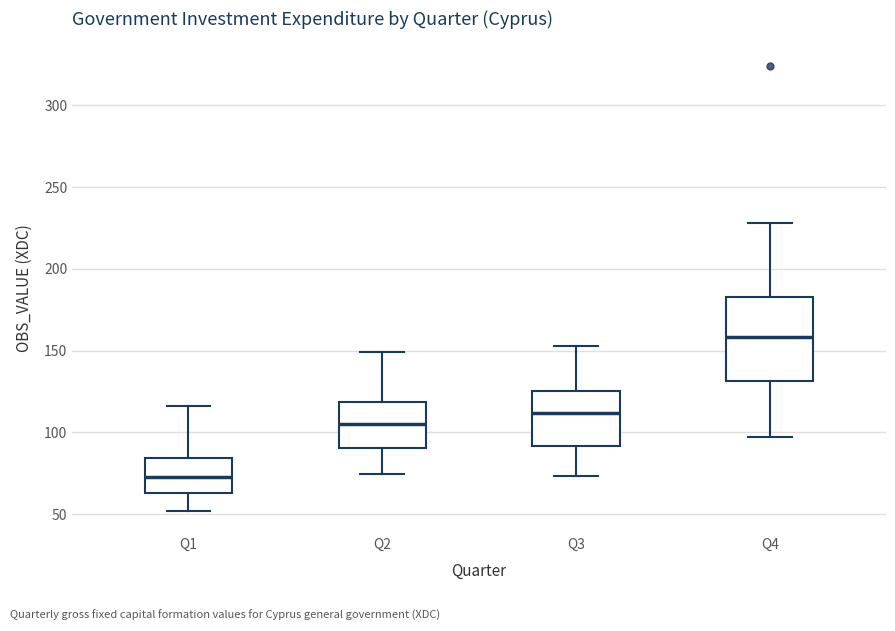

Reading left to right, transcribe this box plot: for each box, give where its median line is, the range the box spans, and where its two whiskers end, as read against the y-axis. The values are not printed on the chart, so give them approximately, as read against the axis.

Q1: median 75, box 65 to 85, whiskers 50 to 115
Q2: median 105, box 90 to 120, whiskers 75 to 150
Q3: median 110, box 90 to 125, whiskers 75 to 155
Q4: median 160, box 130 to 185, whiskers 95 to 230